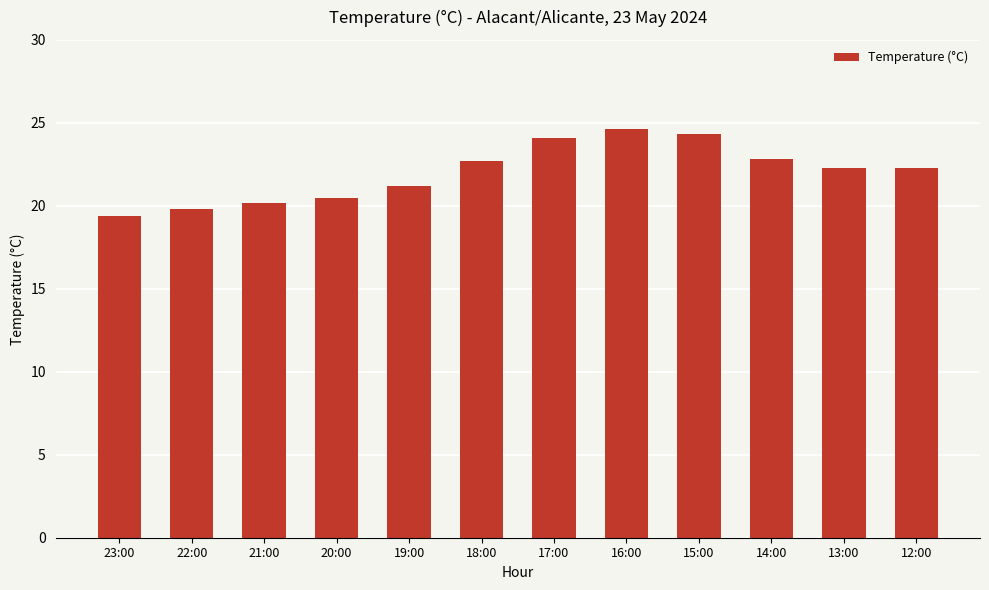

At which category does the chart reach its minimum across all series?

23:00